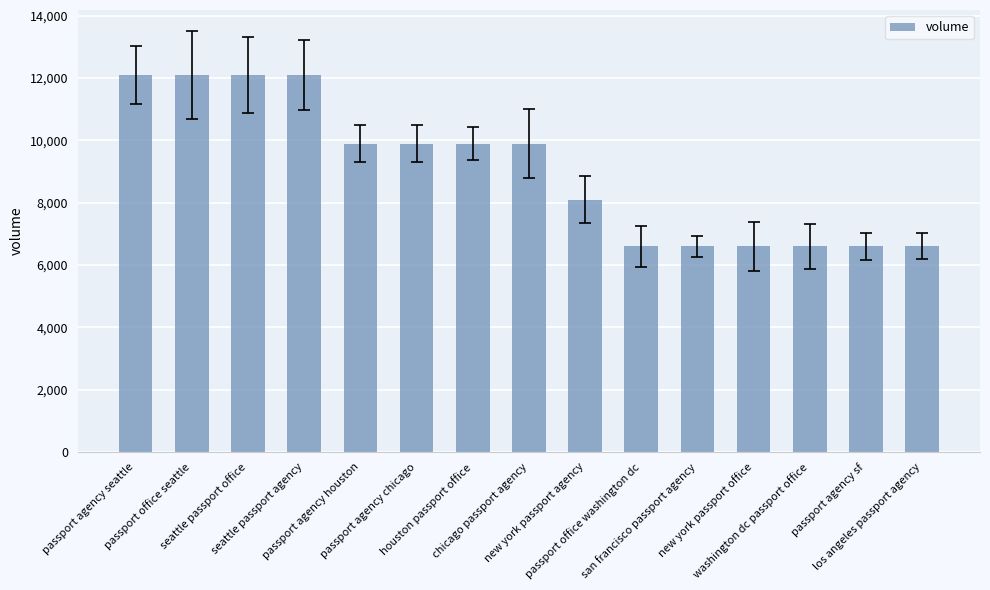

What is the difference between the second highest and second lowest values?

5500